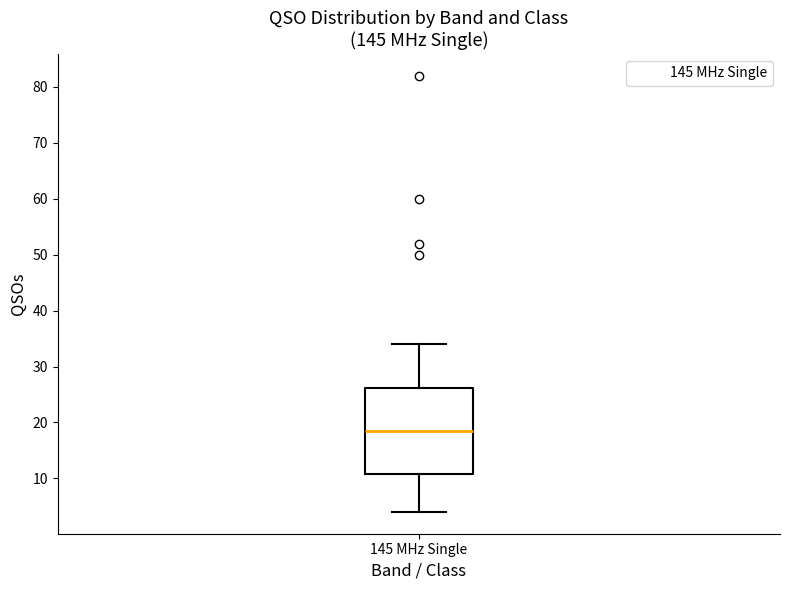

Where does the upper whisker of the box for 145 MHz Single end on the y-axis? The values are not printed on the chart, so give them approximately, as read against the axis.

34